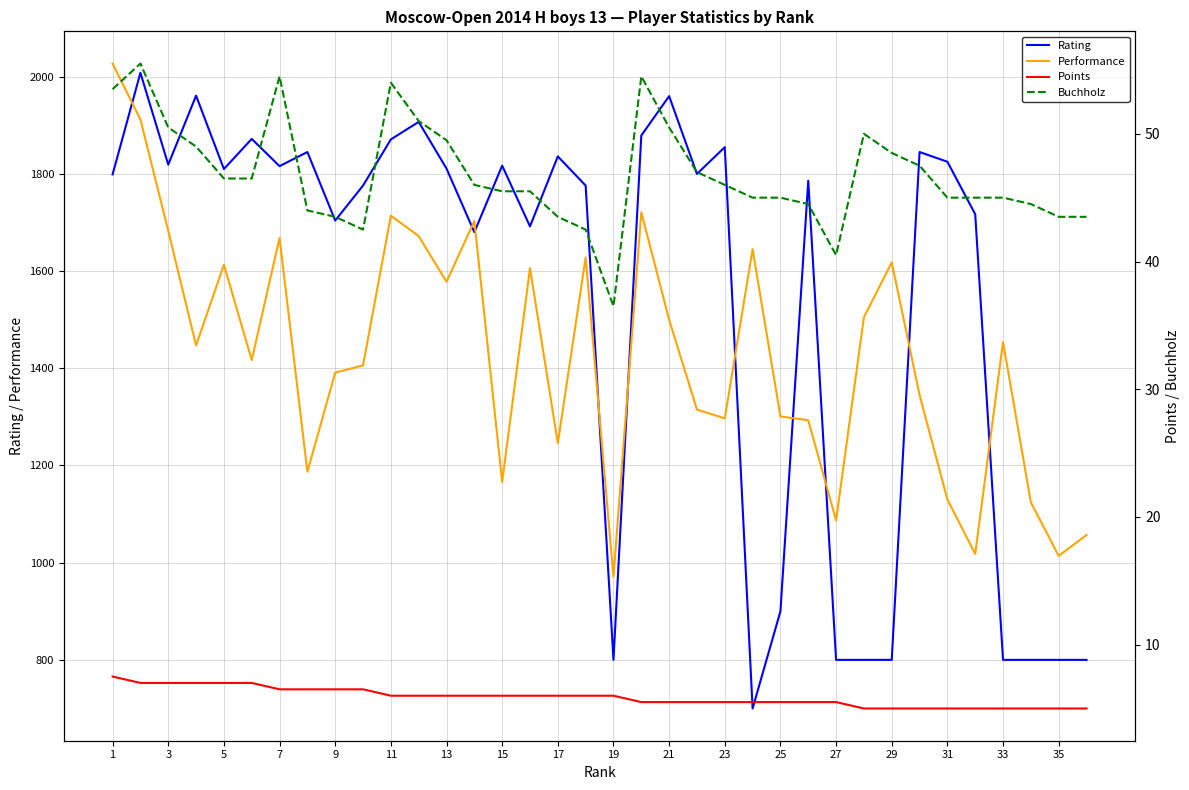

What is the highest value of the Rating series?

2008